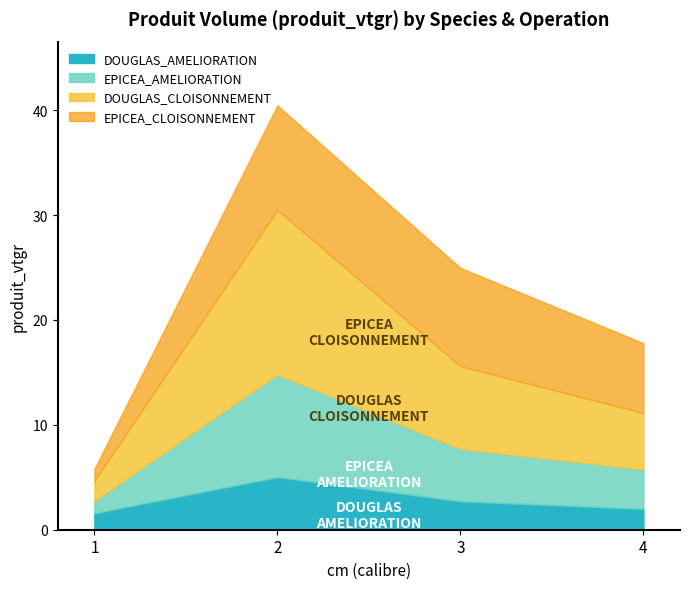

List the labels in order of DOUGLAS_CLOISONNEMENT value, largest first.

2, 3, 4, 1